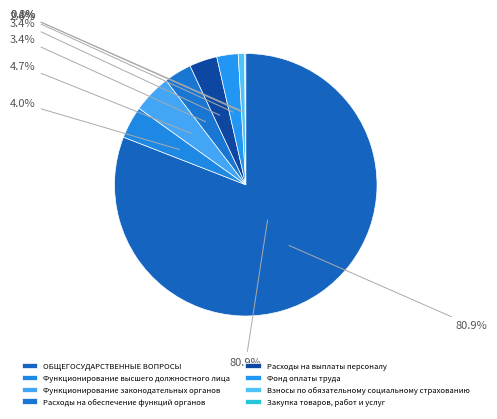

Count the number of slices in the pie.

8